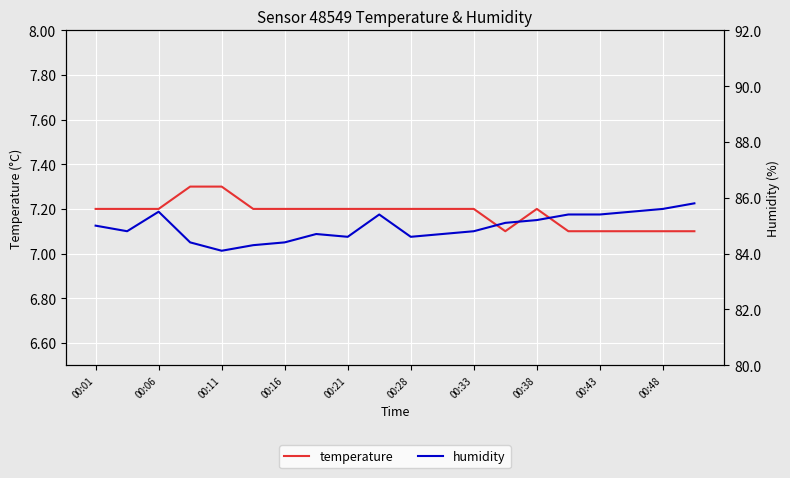

Reading left to right, transcribe all the data shown in this chart.

temperature: 7.2	7.2	7.2	7.3	7.3	7.2	7.2	7.2	7.2	7.2	7.2	7.2	7.2	7.1	7.2	7.1	7.1	7.1	7.1	7.1
humidity: 85.0	84.8	85.5	84.4	84.1	84.3	84.4	84.7	84.6	85.4	84.6	84.7	84.8	85.1	85.2	85.4	85.4	85.5	85.6	85.8